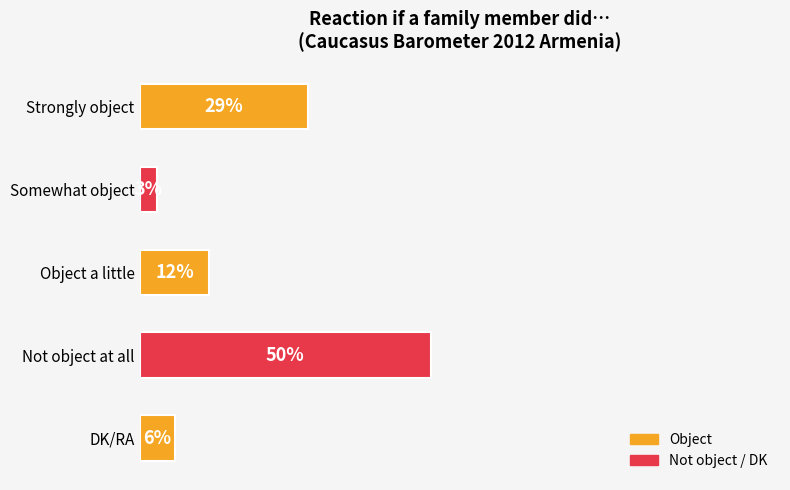

List the labels in order of value, largest first.

Not object at all, Strongly object, Object a little, DK/RA, Somewhat object